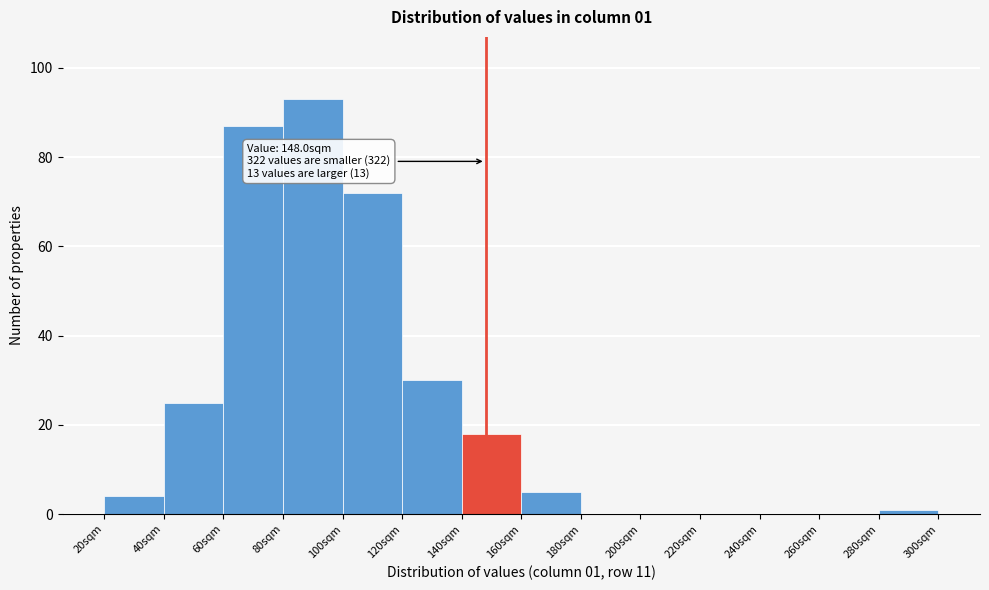

Over which range of the x-axis is the bar tallest?

80 to 100